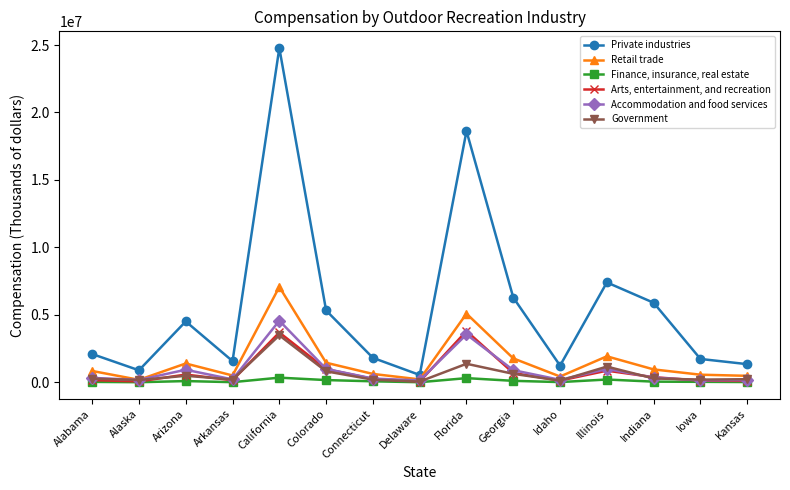

What is the value of the Retail trade point at the 15th from the left?

483984